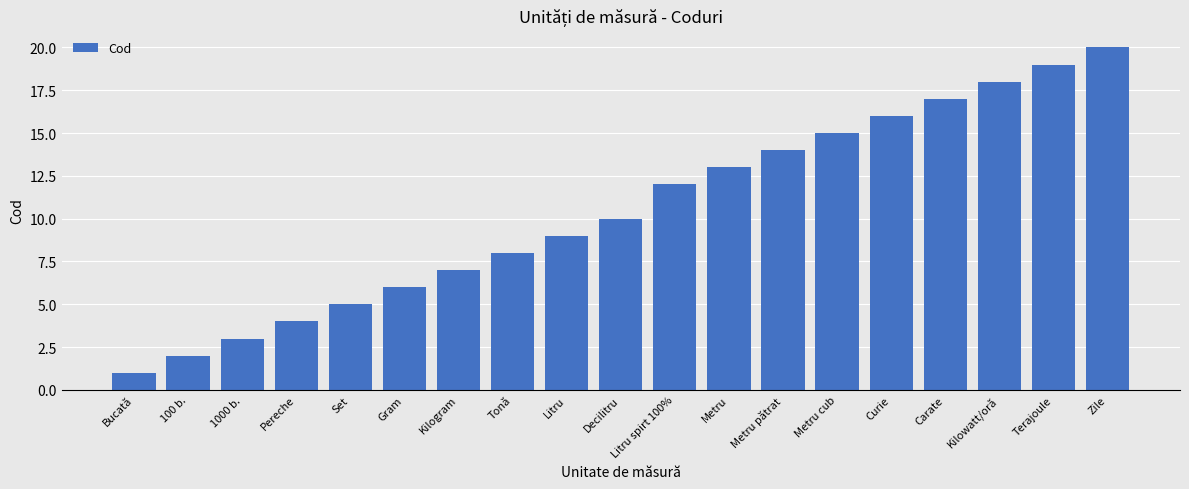

Between 1000 b. and Kilogram, which is larger?

Kilogram